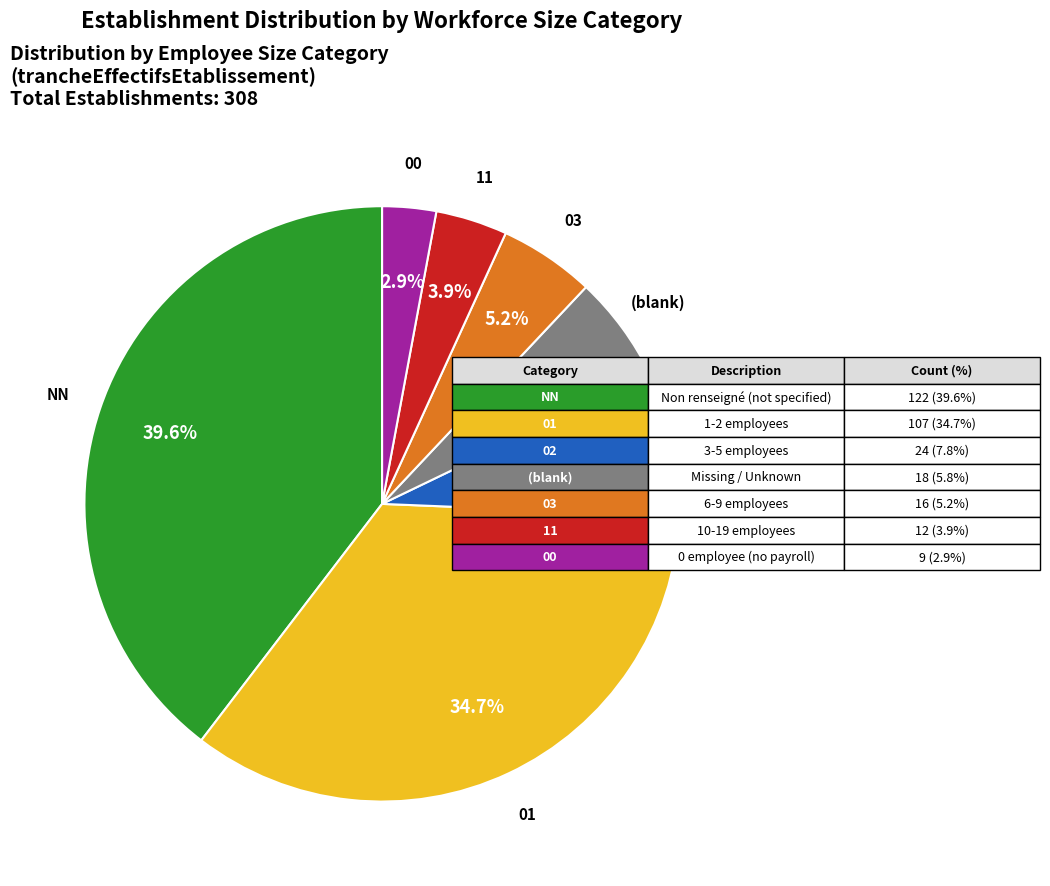

Is there any slice that represents more than half of the pie?

No